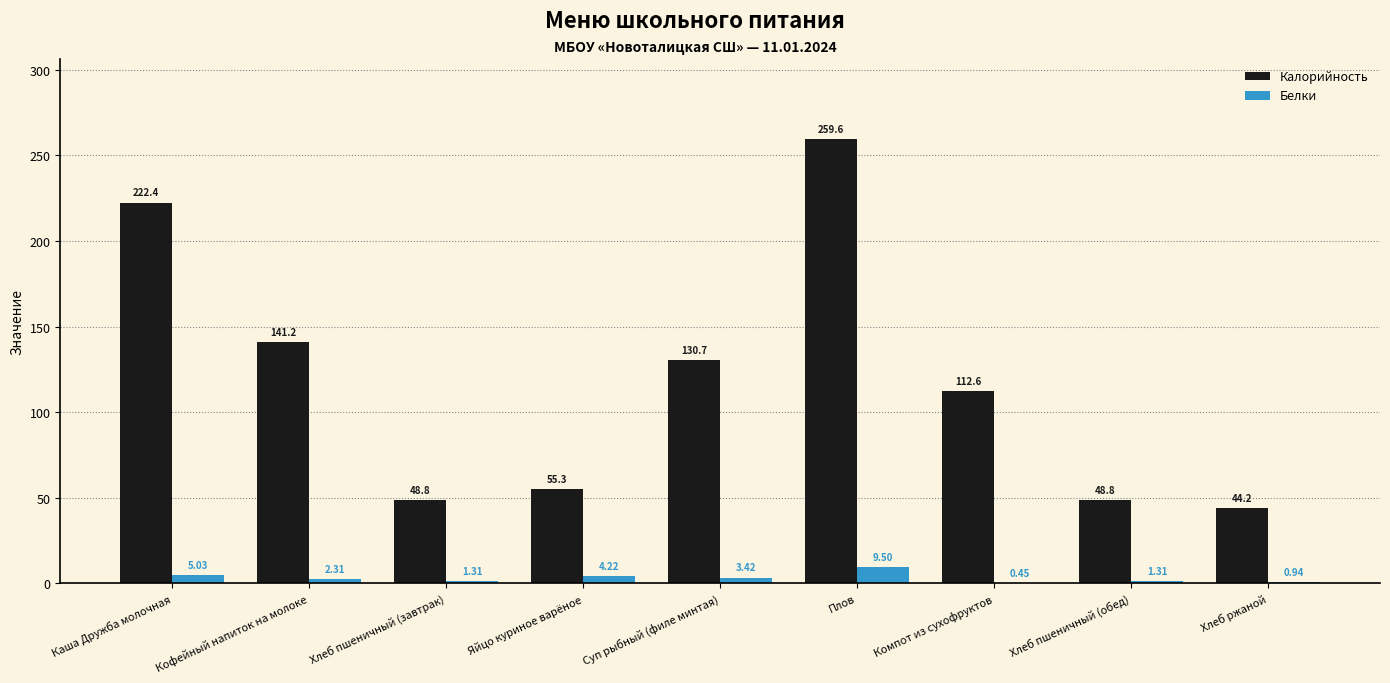

What is the sum of the Белки values at Плов and Хлеб пшеничный (обед)?

10.8